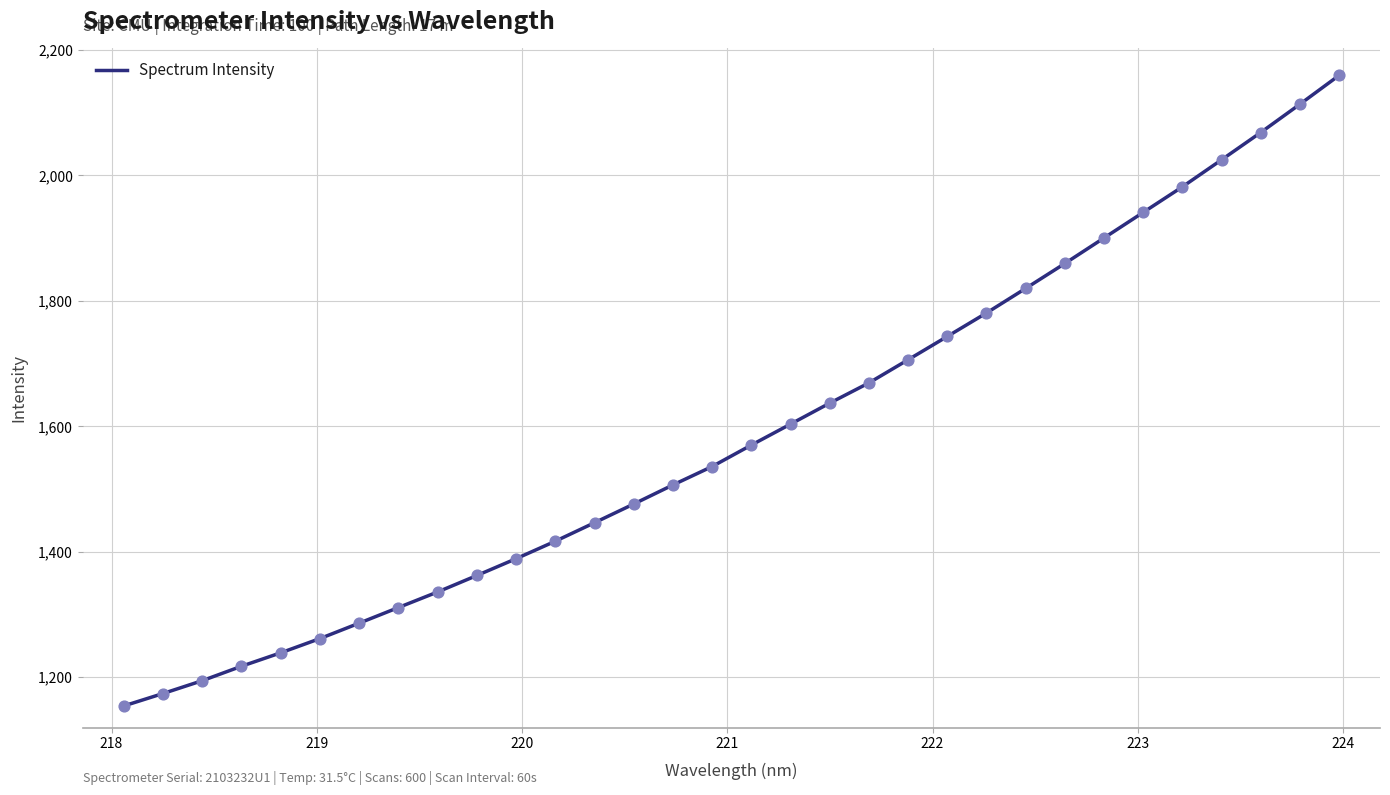

What is the minimum value shown in the chart?

1154.3